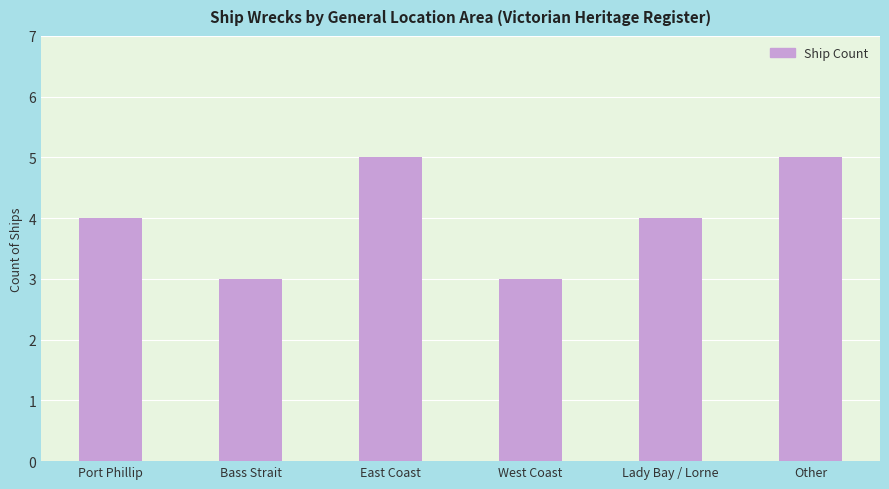

Reading right to left, extract all data points from this chart.

Other=5	Lady Bay / Lorne=4	West Coast=3	East Coast=5	Bass Strait=3	Port Phillip=4